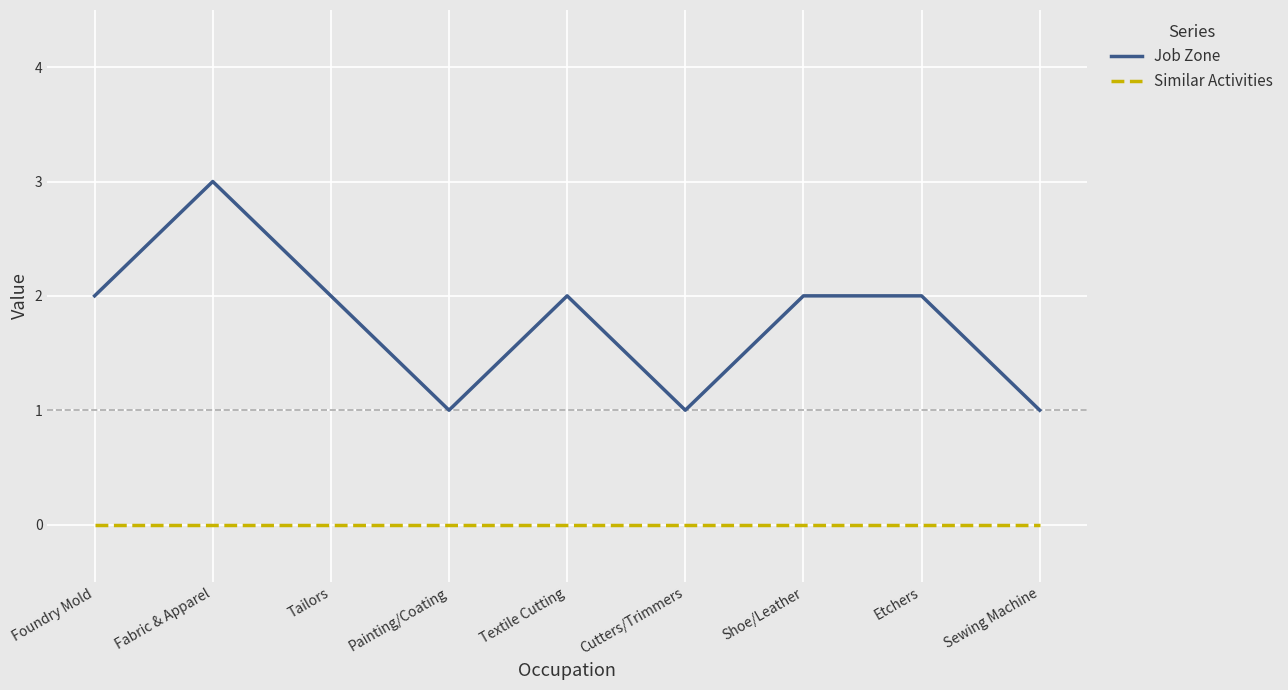

Rank the series by their maximum value, from highest to lowest.

Job Zone, Similar Activities